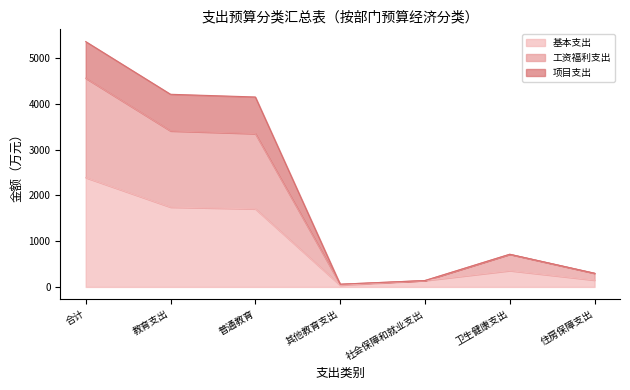

True or false: 基本支出 and 项目支出 intersect in this chart.

False